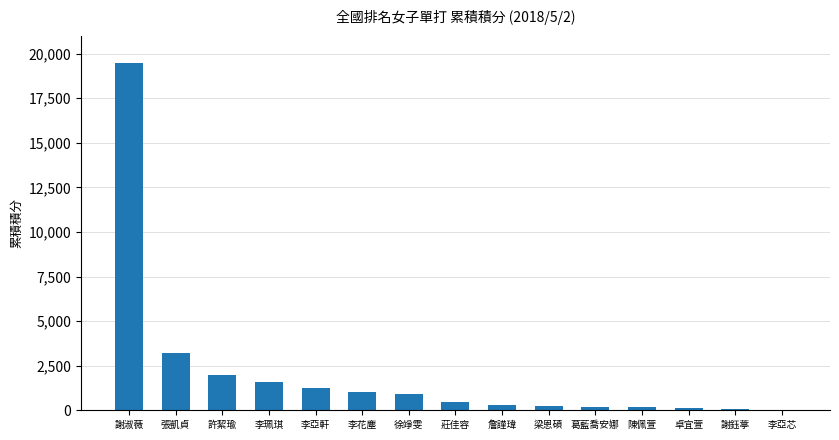

What is the sum of all values?

31092